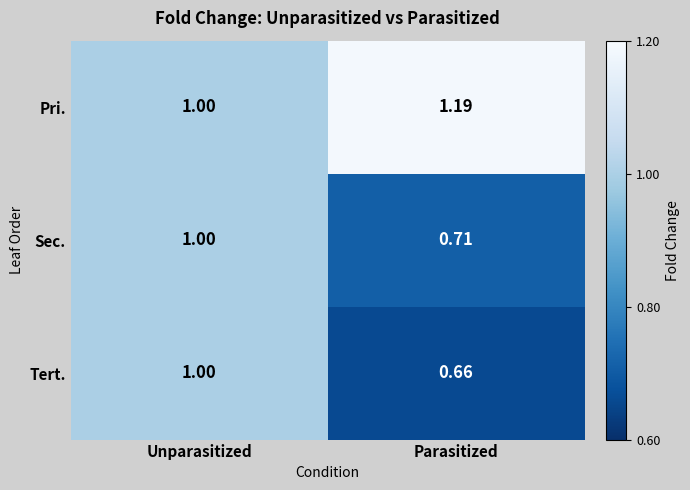

Which series has the largest range (max minus min)?

Tert.